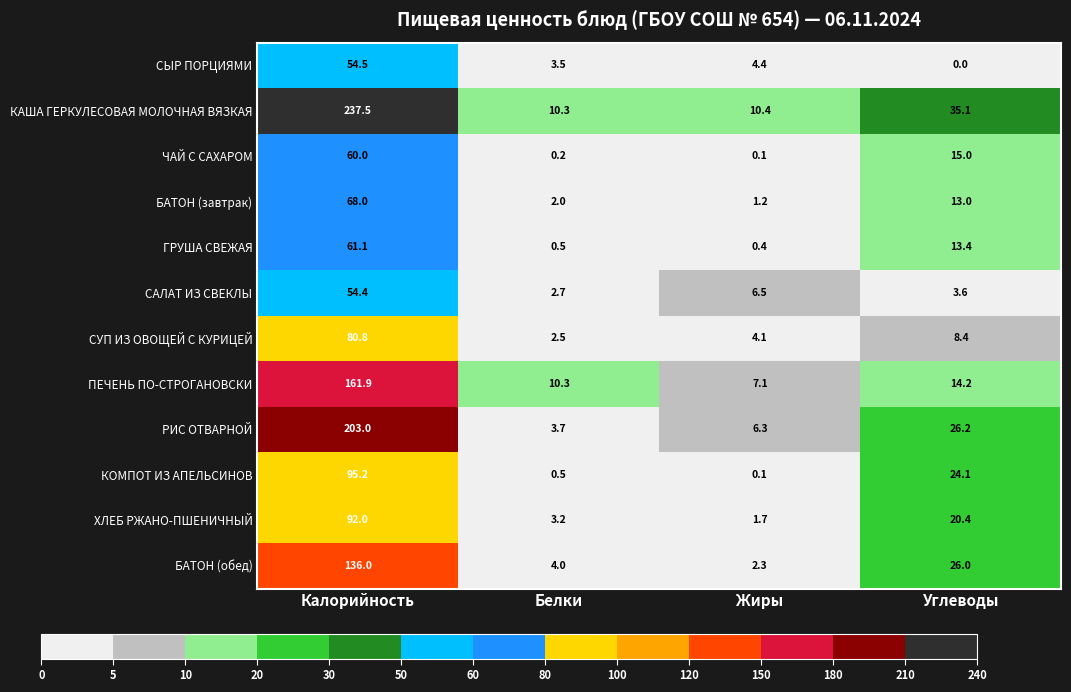

Where is ГРУША СВЕЖАЯ nearest to the value 30?

Углеводы